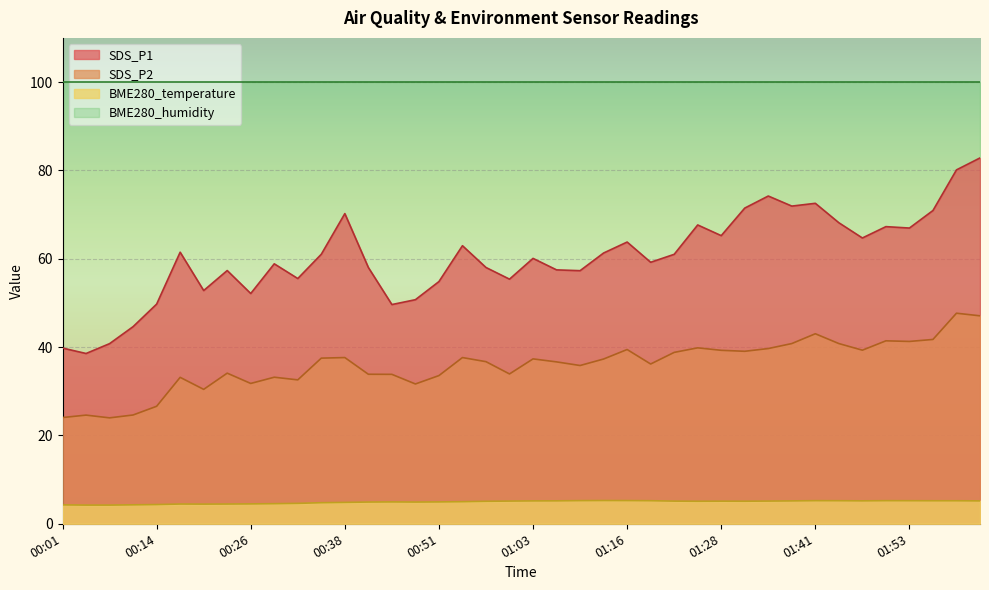

Rank the series by their average value, from highest to lowest.

BME280_humidity, SDS_P1, SDS_P2, BME280_temperature